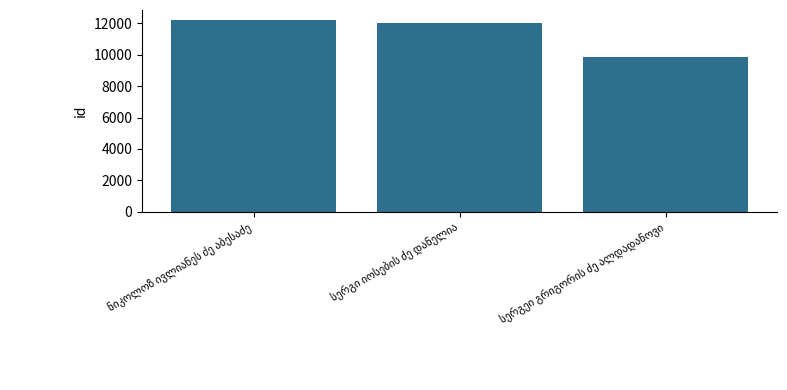

What is the value of the 2nd bar from the left?

11987